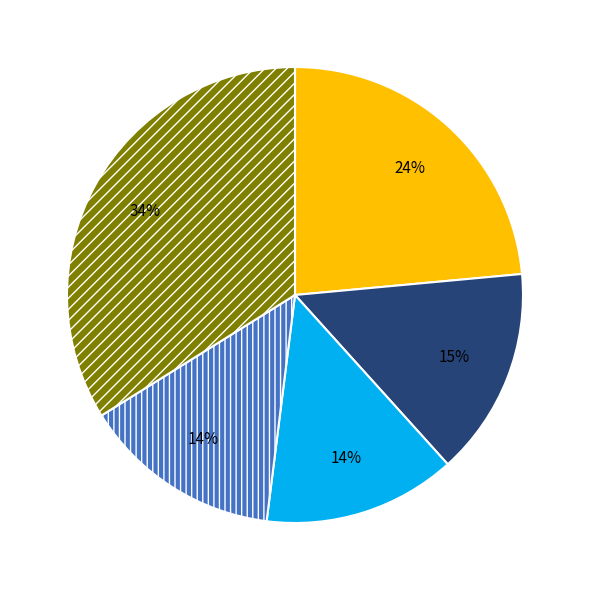

To the nearest percent, what is the difference between the largest and smallest slice percentages?

20%